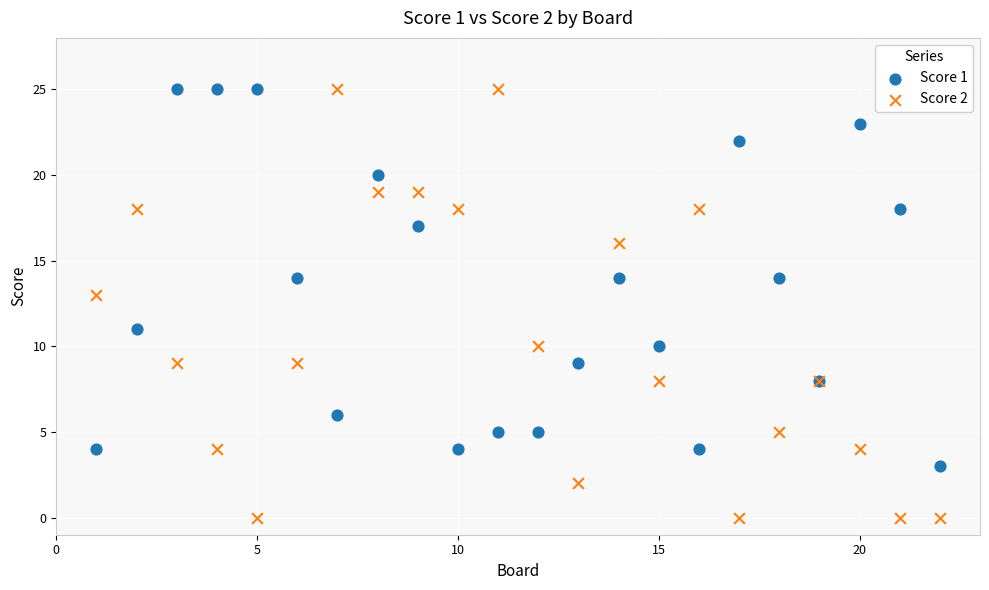

What are all the series names shown in the legend?

Score 1, Score 2